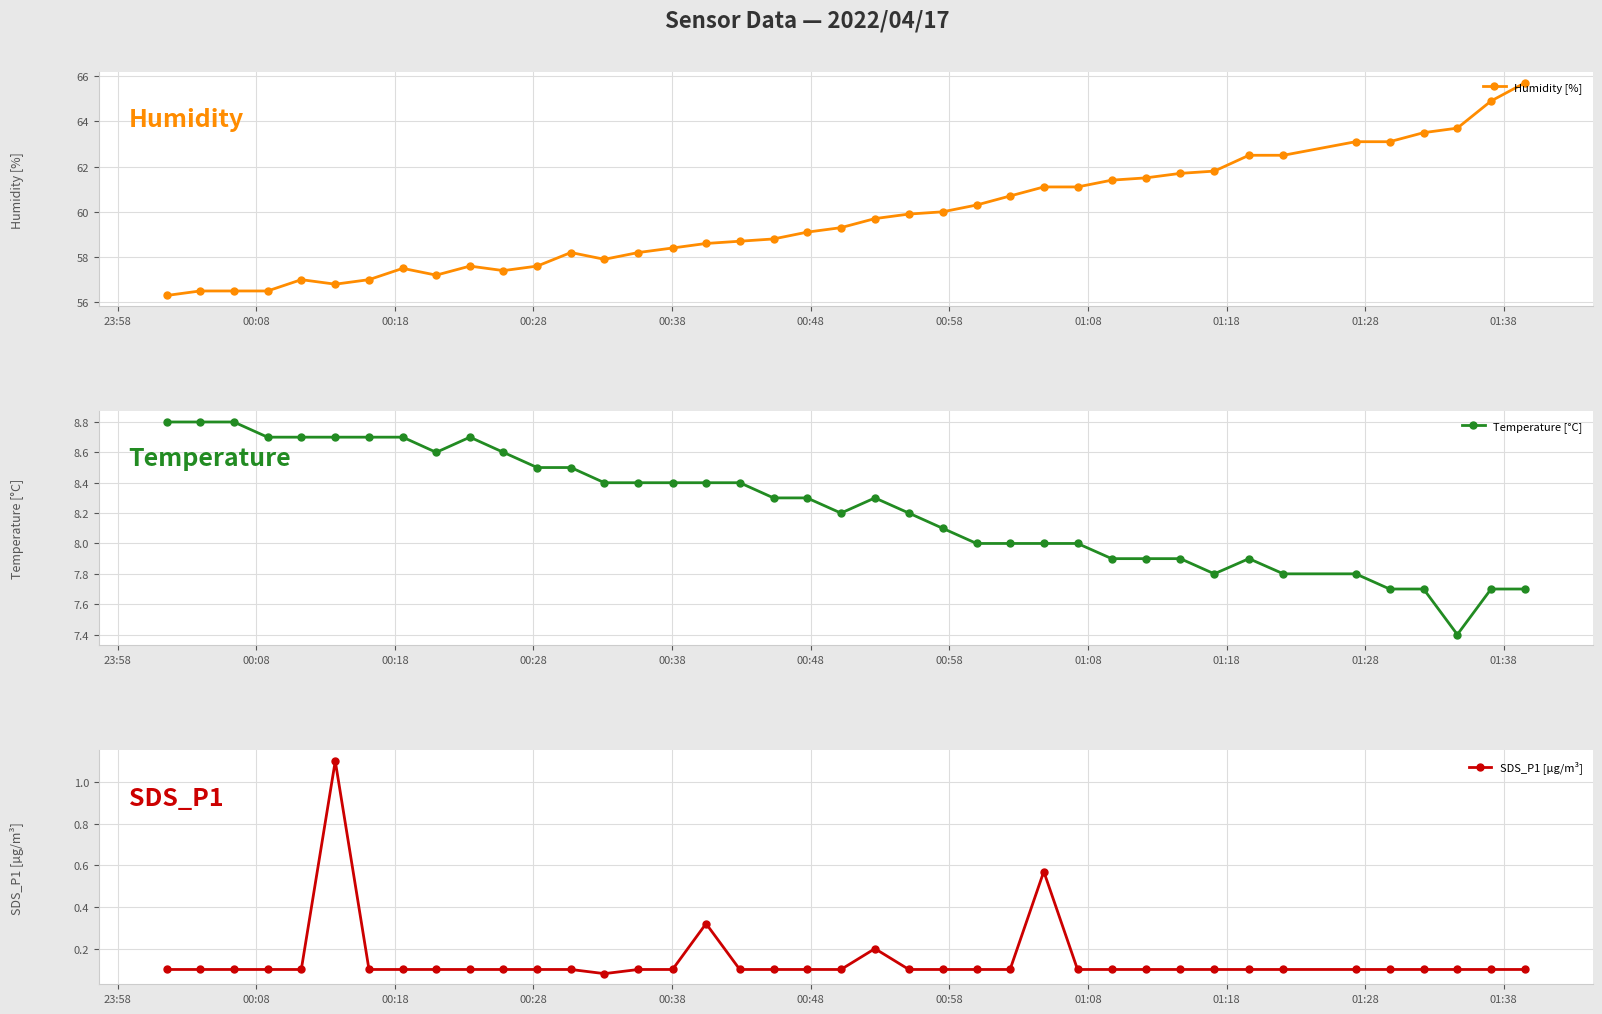

True or false: Temperature [°C] has more than 2 interior local peaks.

True